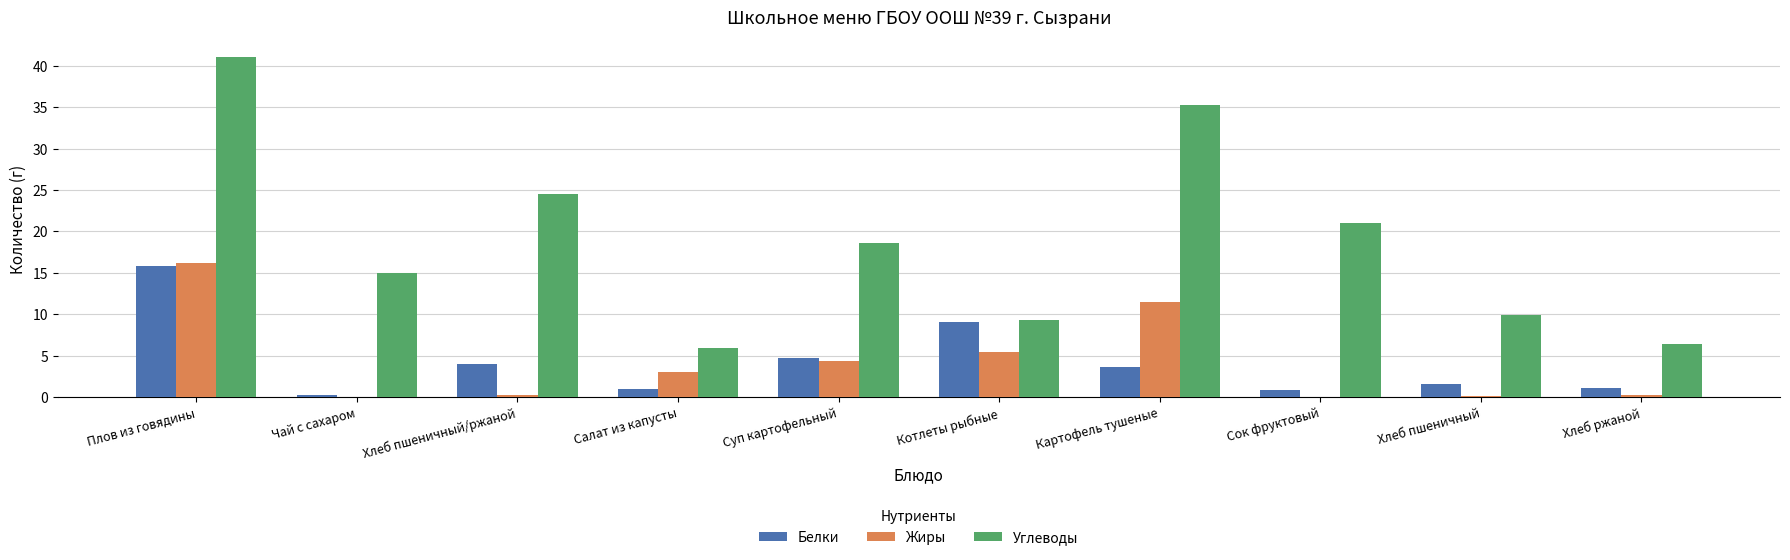

True or false: Углеводы has a value of 4.2 at Салат из капусты.

False